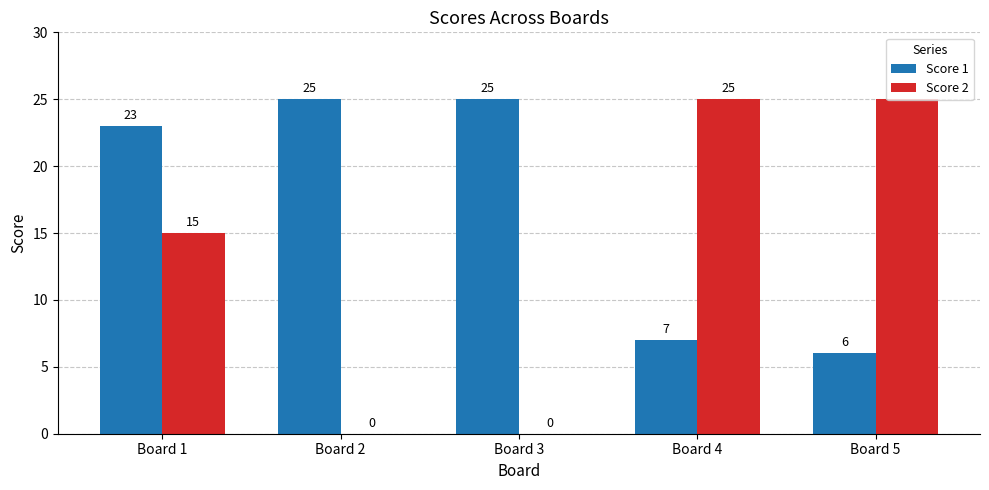

At which label is Score 2 closest to 12?

Board 1